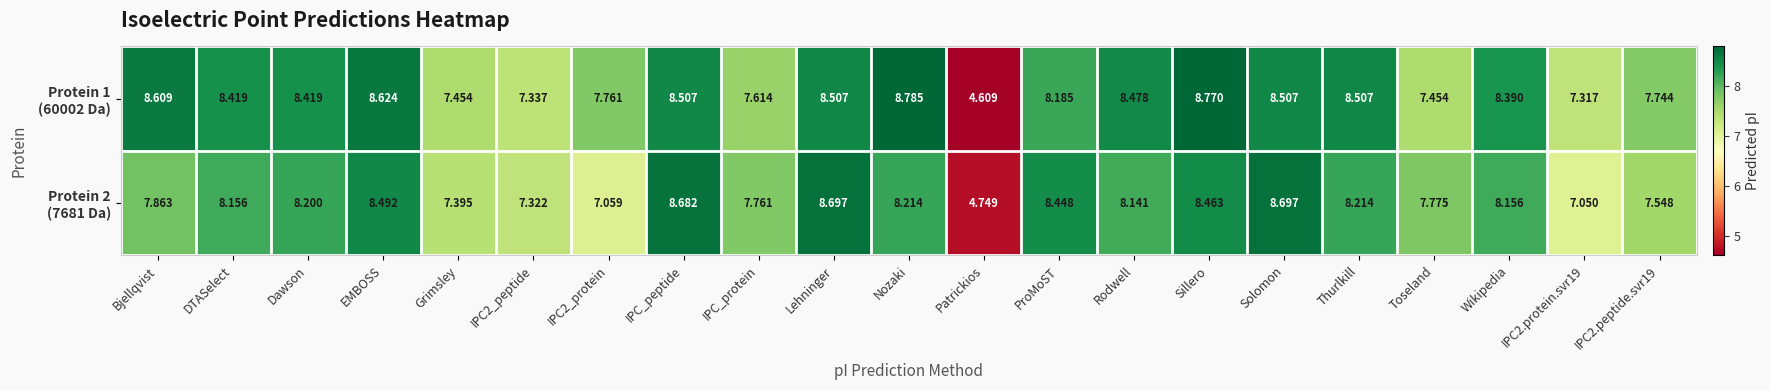

What is the difference between the highest and lowest values at IPC_peptide?

0.2